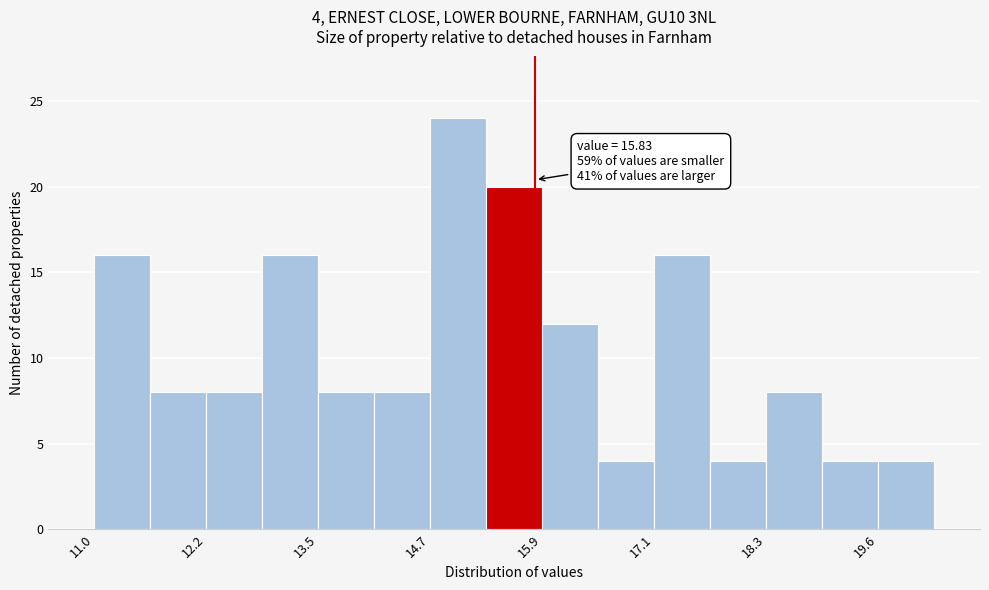

Around what value on the x-axis is the tallest bar? Give the approximate position of its centre, as read against the axis.

15.0